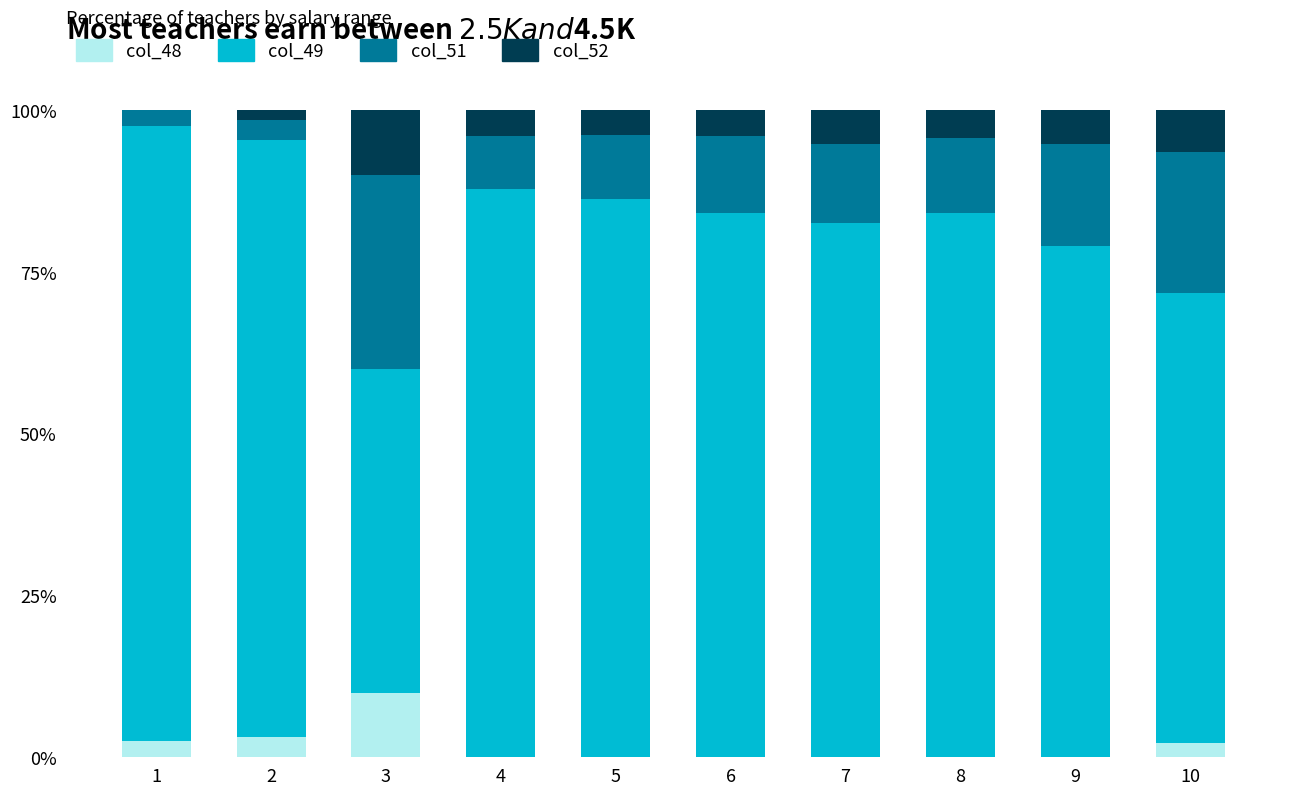

What is the total value across all series at 7?

100.0